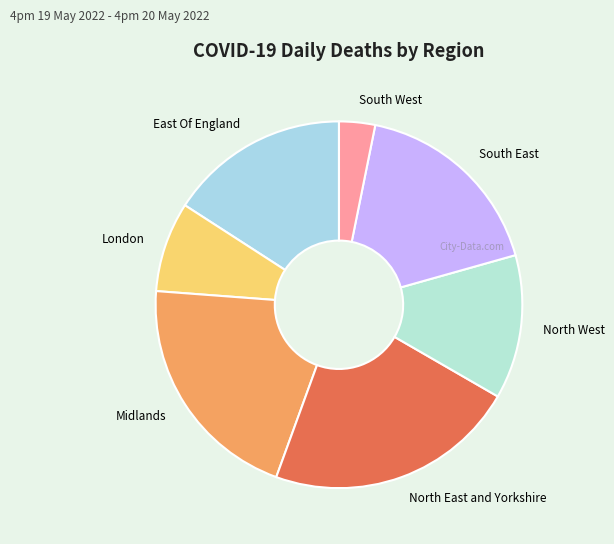

Approximately how many times larger is the value at London compared to North East and Yorkshire?

0.4